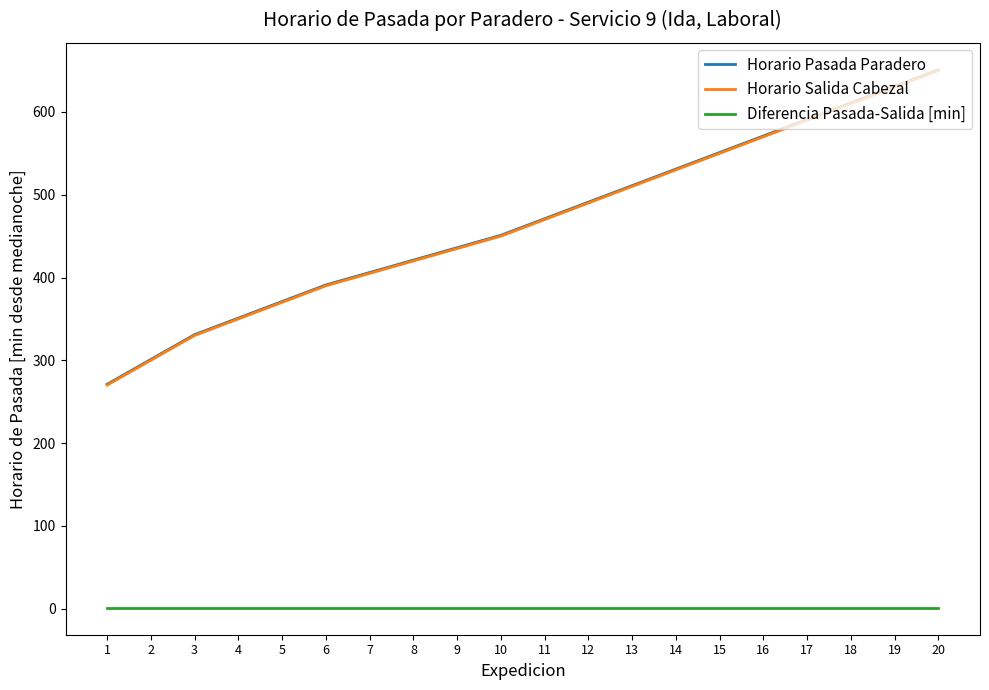

How many lines are shown in the chart?

3